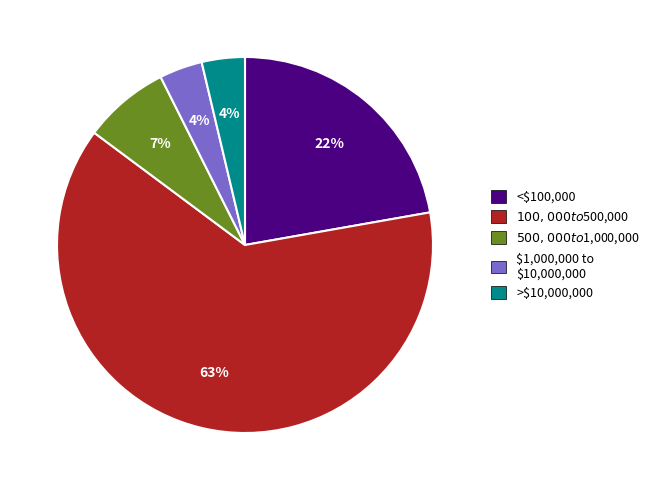

To the nearest percent, what is the difference between the largest and smallest slice percentages?

59%